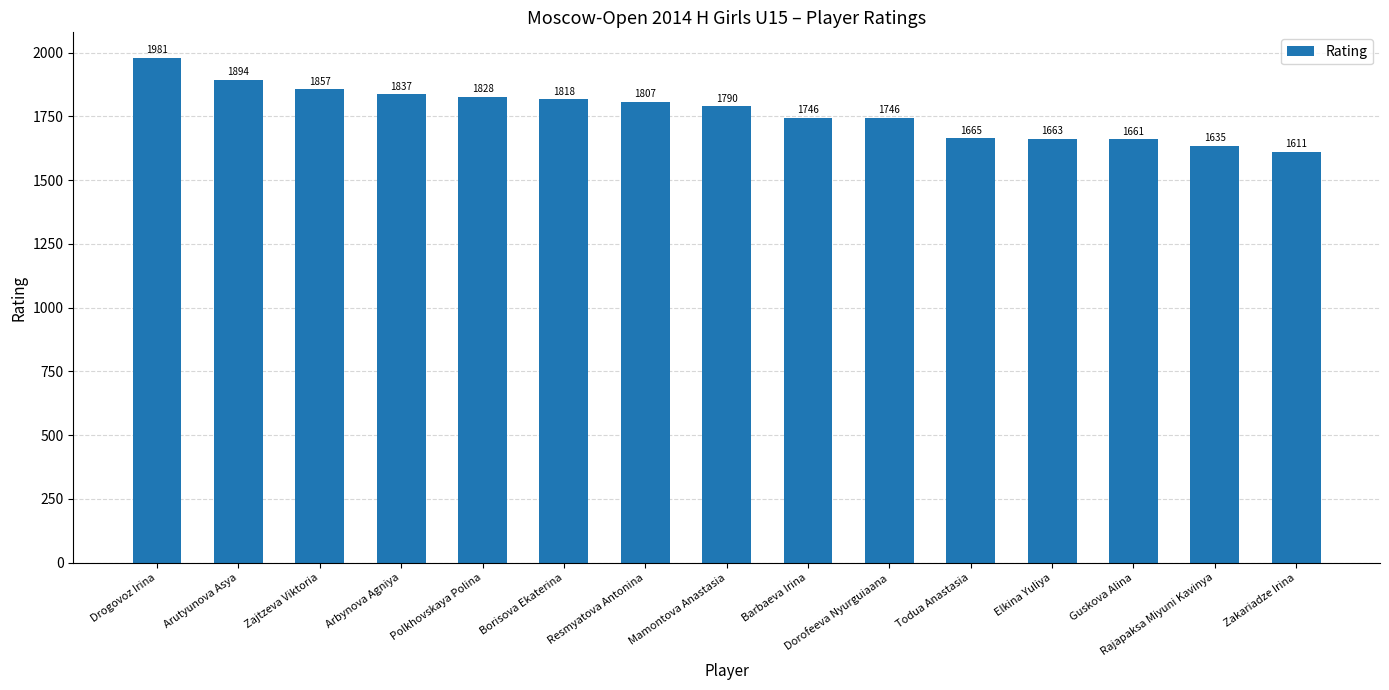

What is the change in value from Arbynova Agniya to Todua Anastasia?

-172